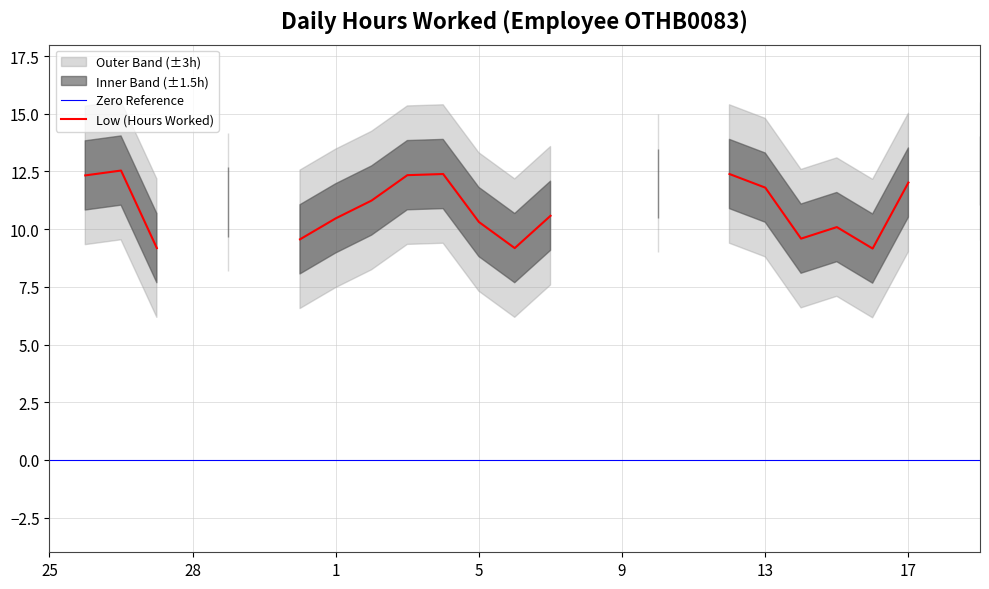

Reading right to left, list all the values displayed in this chart.

12.5	0.0	12.0	9.2	10.1	9.6	11.8	12.4	0.0	12.0	0.0	0.0	10.6	9.2	10.3	12.4	12.3	11.2	10.5	9.6	0.0	11.2	0.0	9.2	12.5	12.3	0.0